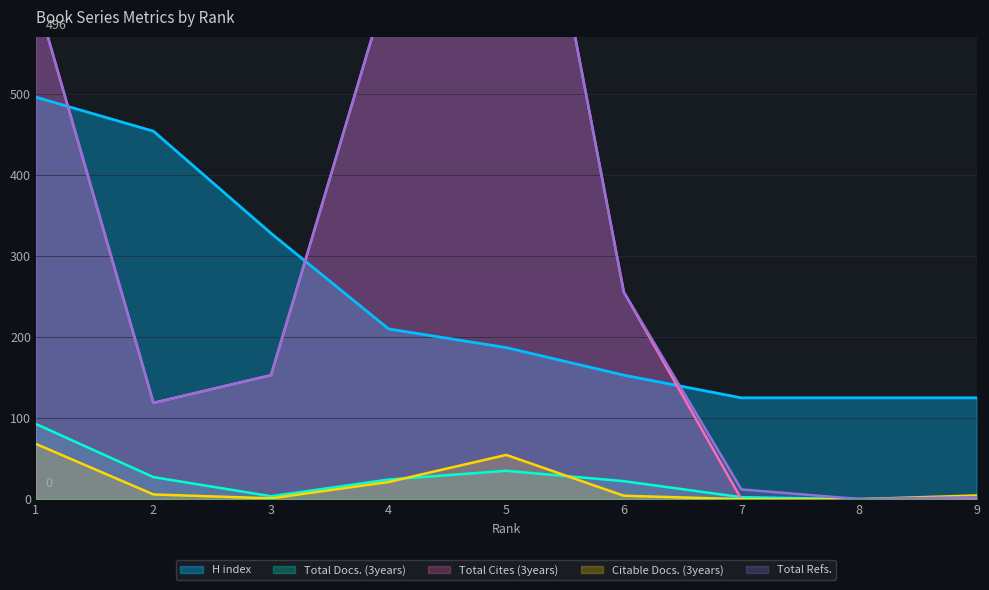

True or false: Citable Docs. (3years) has a value of 4.2 at 6.

True